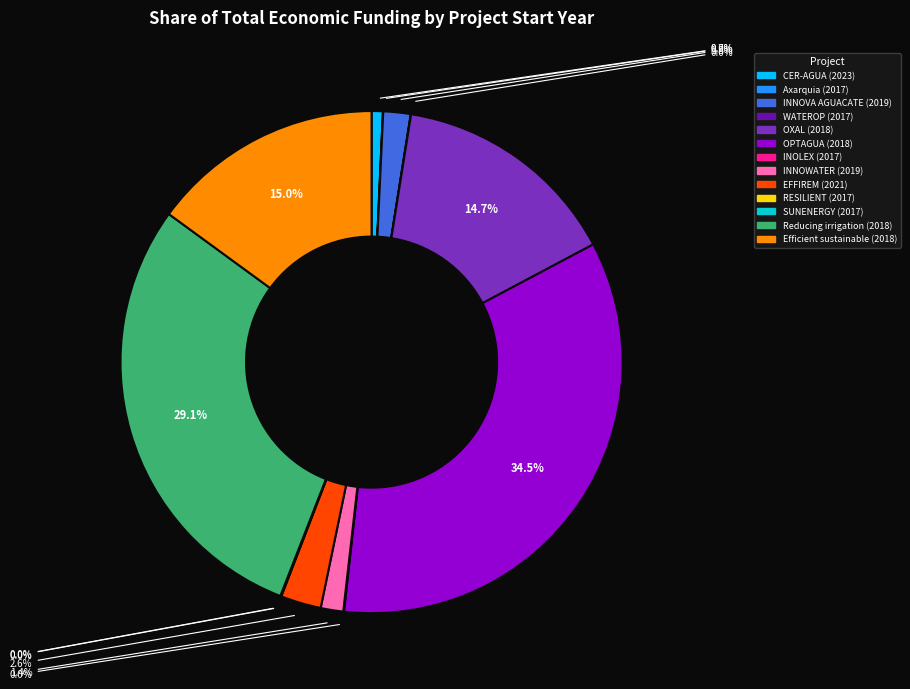

What is the ratio of the value at Efficient sustainable (2018) to the value at CER-AGUA (2023)?

20.8